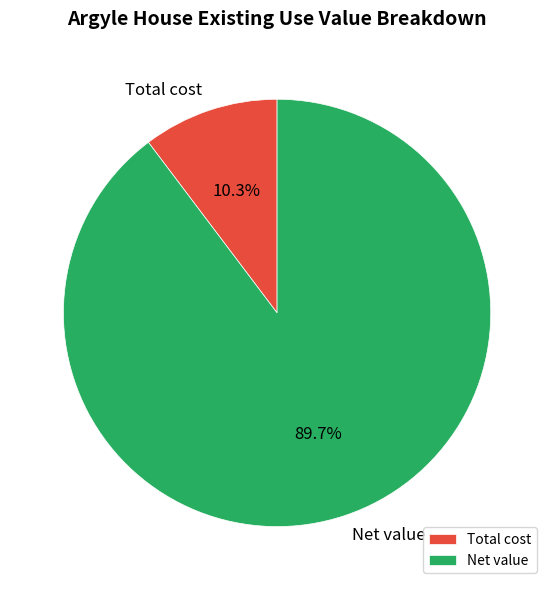

How many slices are in this pie chart?

2